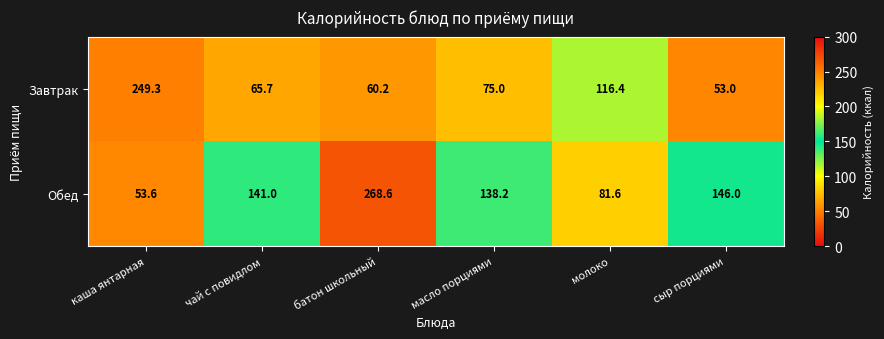

How many data points in Обед are less than 141?

3